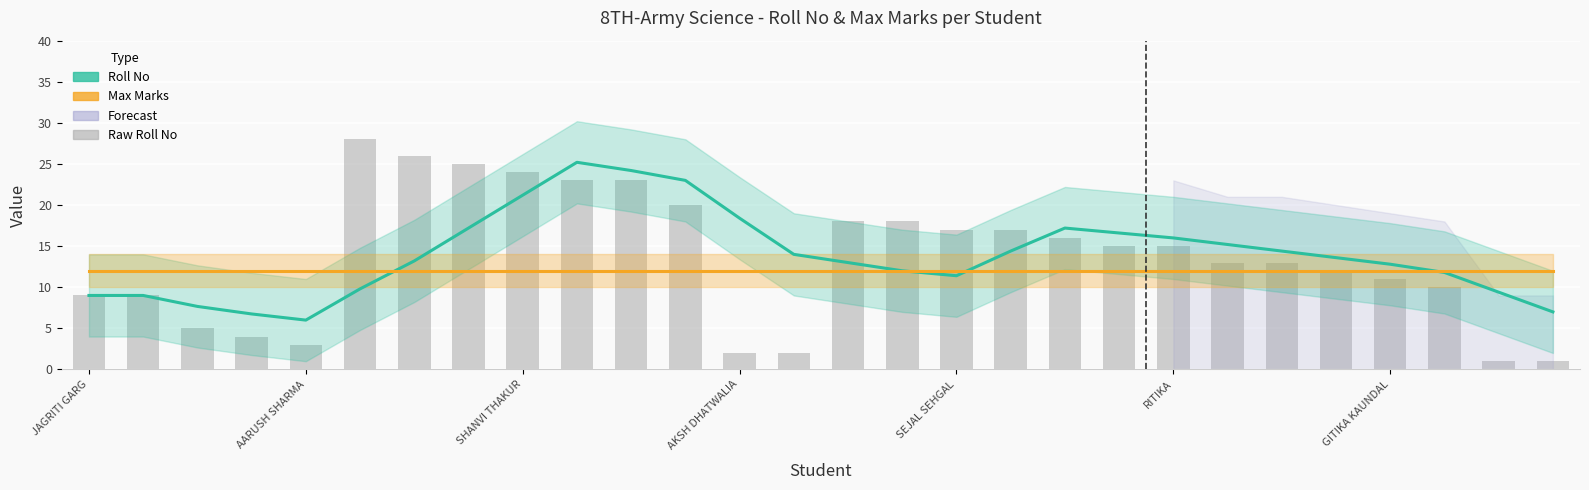

Which has a higher value, 24 or 23?

23